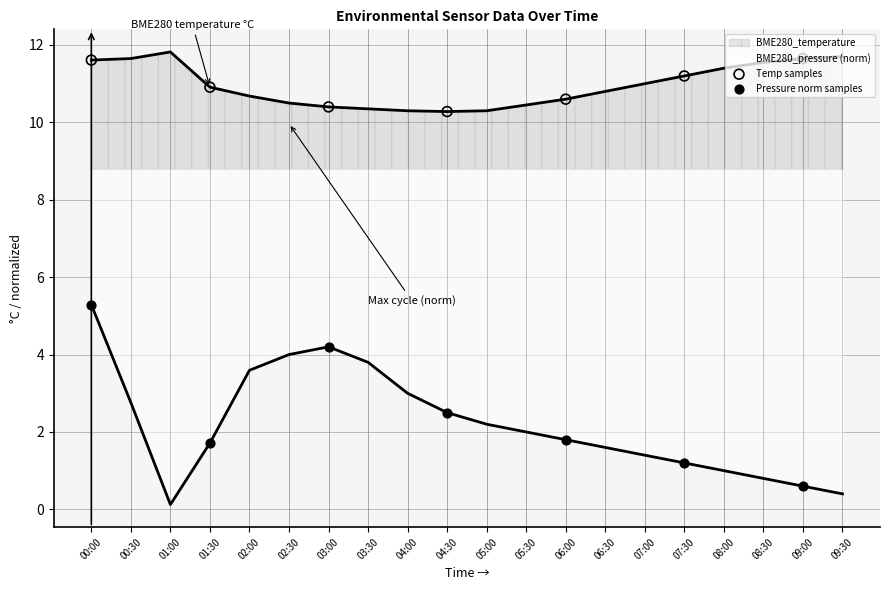

At how many categories does at least one series exceed 11?

3